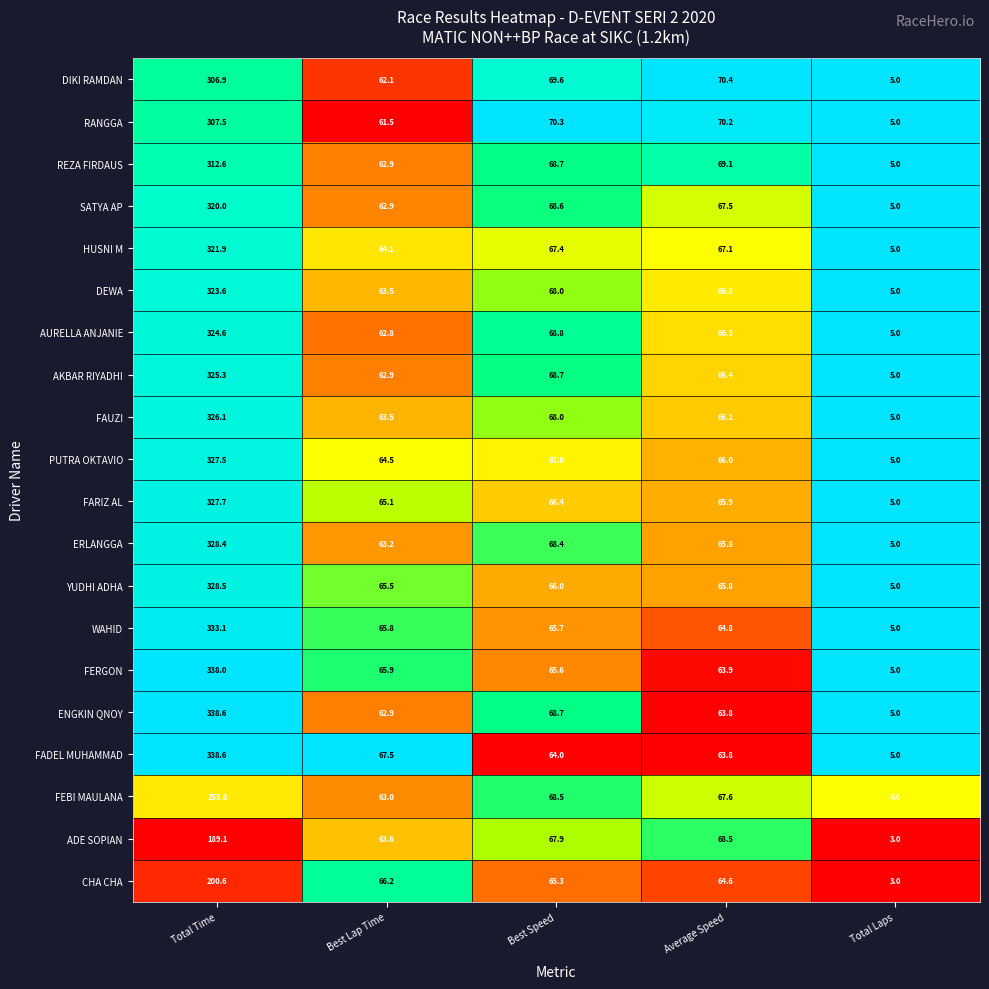

At which label is PUTRA OKTAVIO closest to 166?

Best Speed